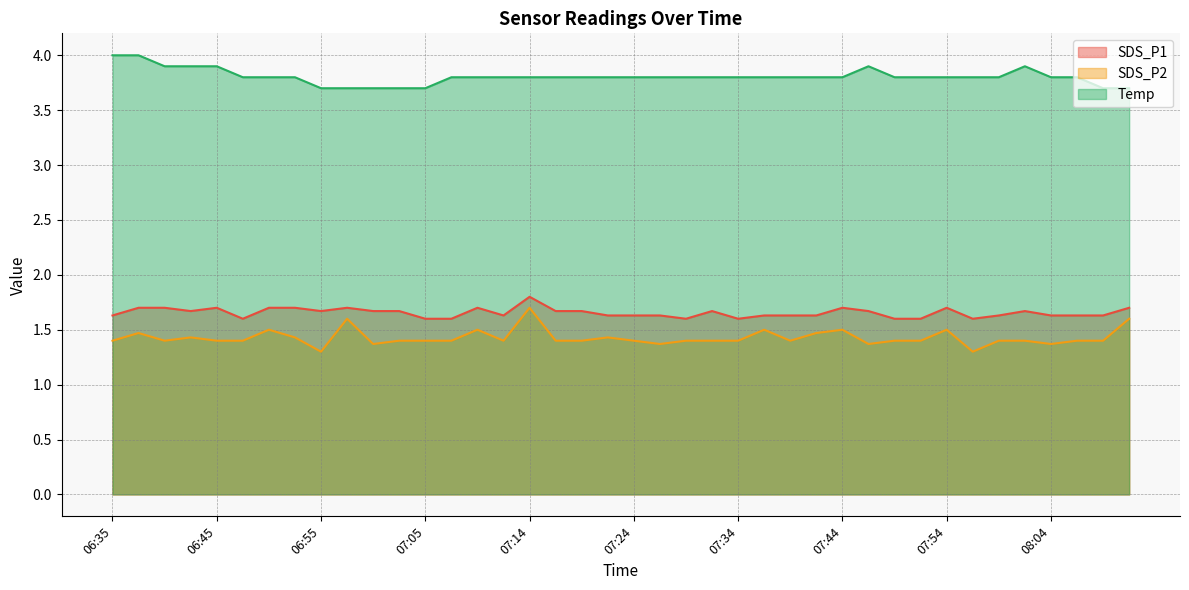

What is the difference between the SDS_P2 values at 07:07 and 06:50?

0.1